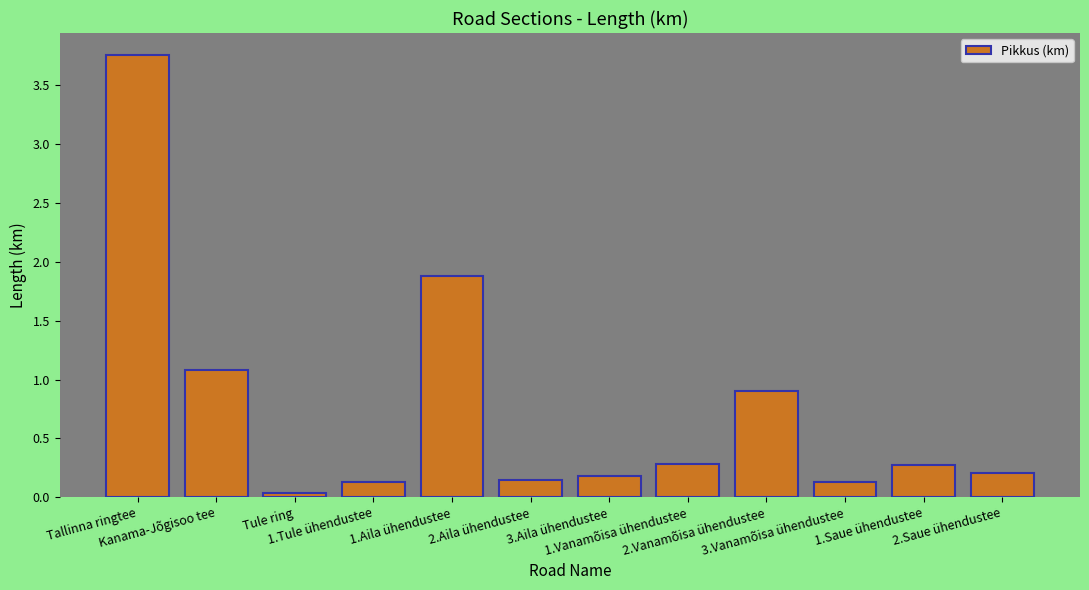

What is the label of the 10th bar from the right?

Tule ring